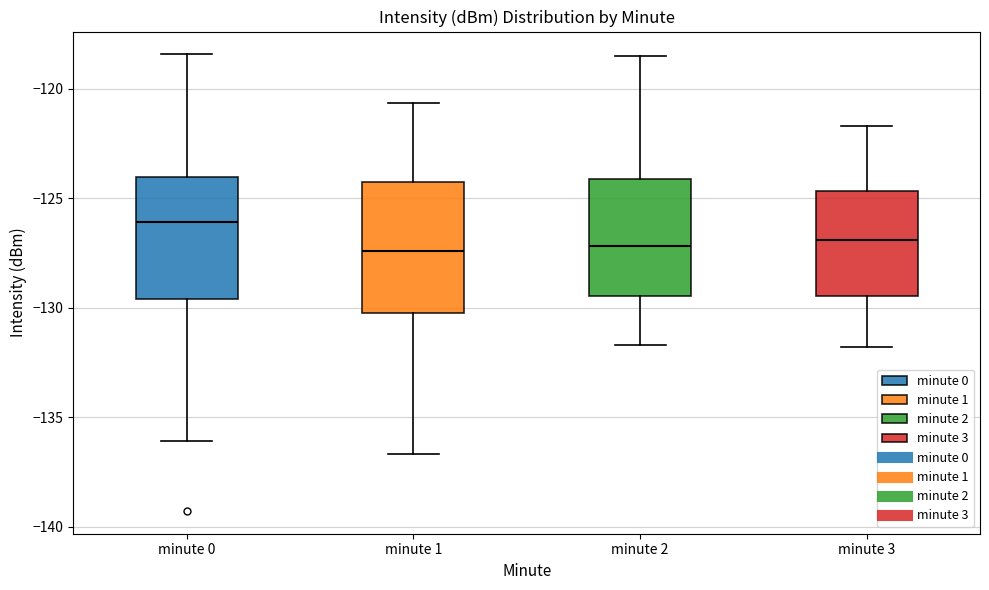

Reading left to right, read every box against the y-axis: the position of its median line, the range the box covers, and the ends of its whiskers. The values are not printed on the chart, so give them approximately, as read against the axis.

minute 0: median -126.0, box -129.5 to -124.0, whiskers -136.0 to -118.5
minute 1: median -127.5, box -130.0 to -124.5, whiskers -136.5 to -120.5
minute 2: median -127.0, box -129.5 to -124.0, whiskers -131.5 to -118.5
minute 3: median -127.0, box -129.5 to -124.5, whiskers -132.0 to -121.5